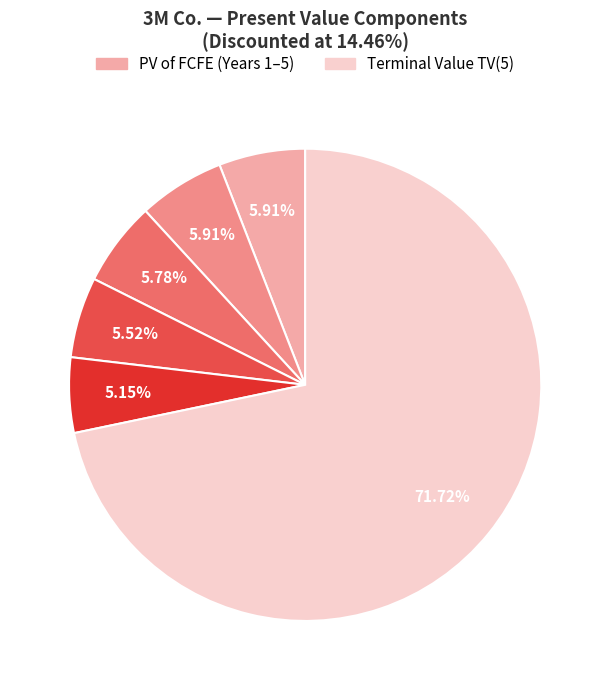

Is there any slice that represents more than half of the pie?

Yes